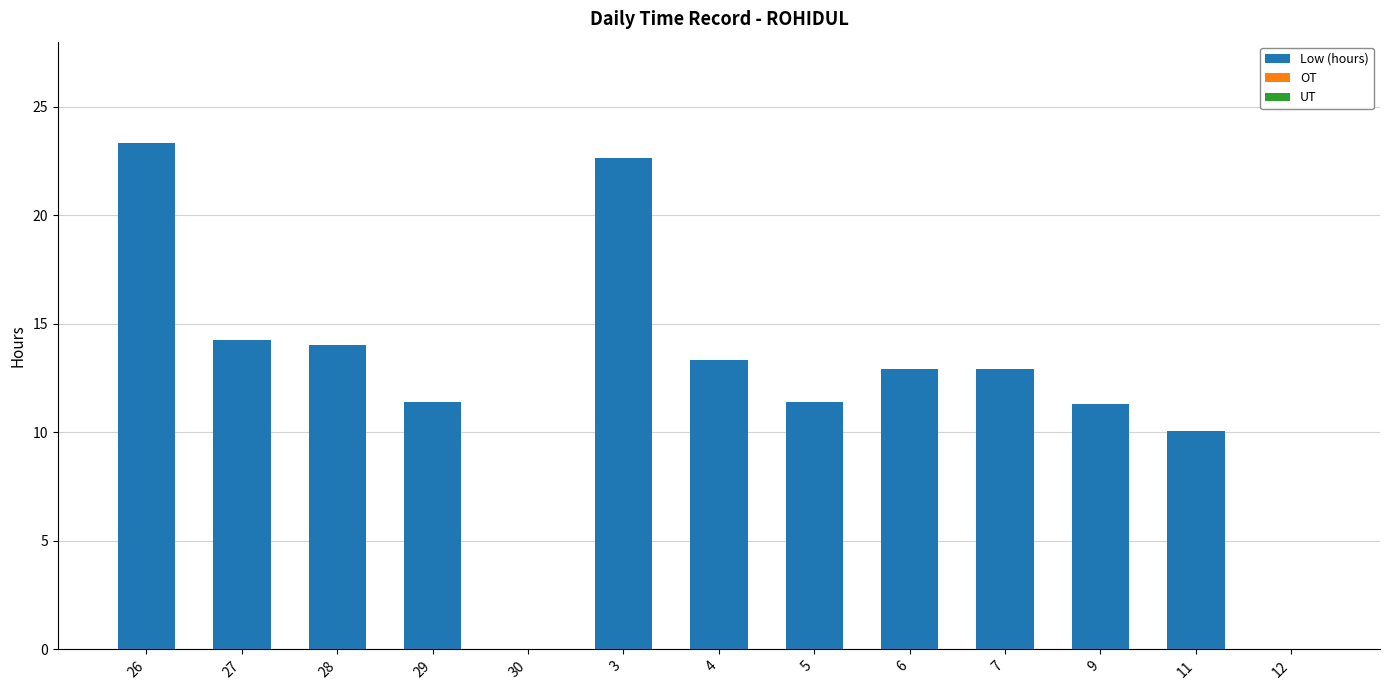

True or false: the data shows 4.0 at 6.

False